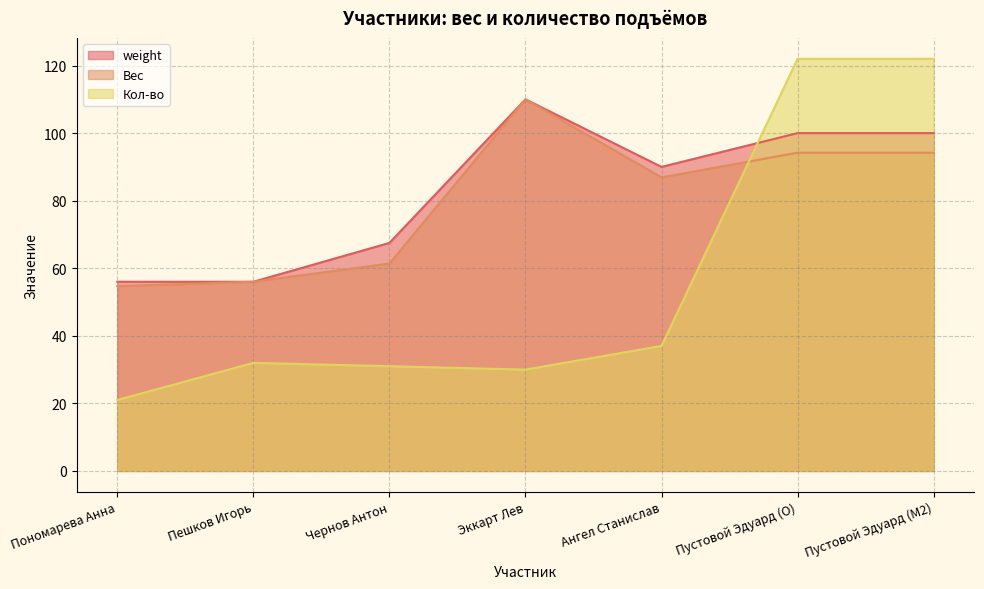

Which category has the lowest value in the Вес series?

Пономарева Анна